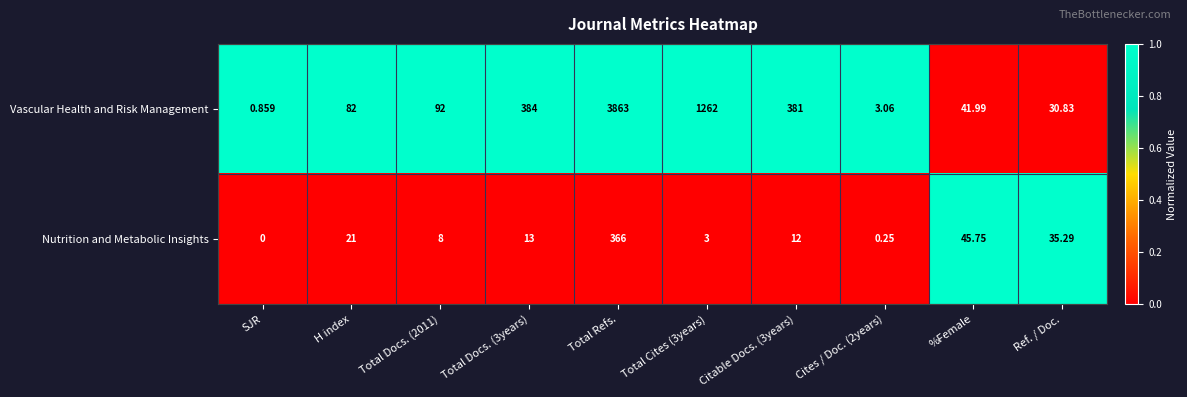

Which series has the largest total across all categories?

Vascular Health and Risk Management